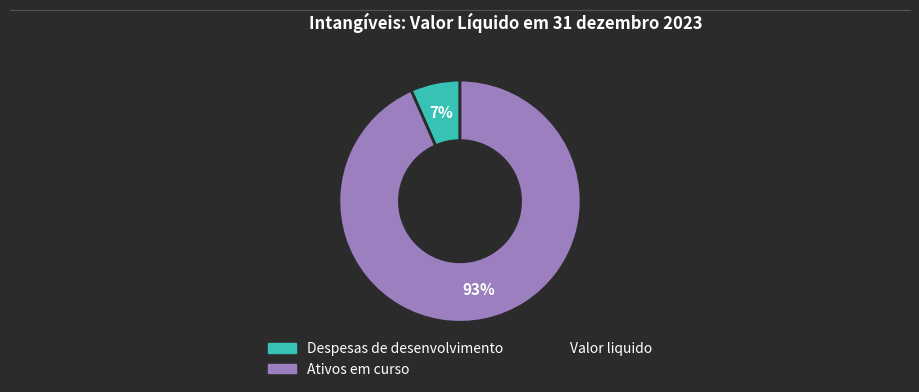

Does any single category account for the majority?

Yes